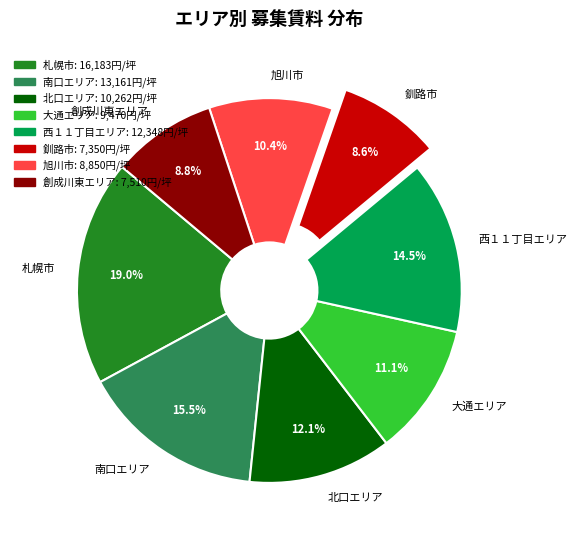

True or false: 大通エリア accounts for 4% of the total.

False